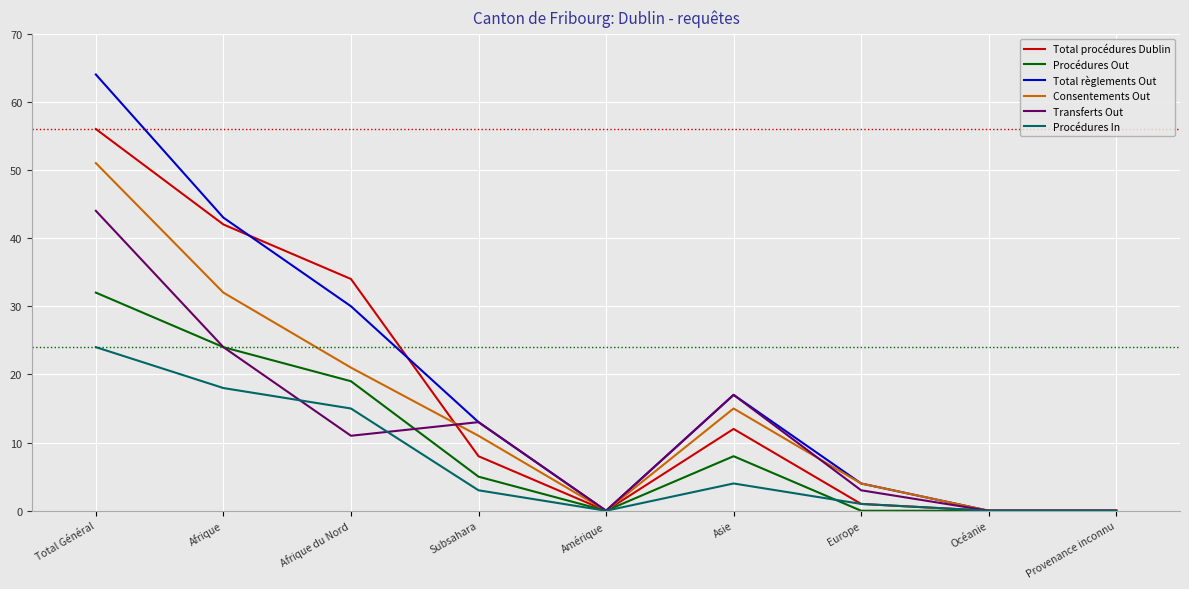

Rank the series by their maximum value, from highest to lowest.

Total règlements Out, Total procédures Dublin, Consentements Out, Transferts Out, Procédures Out, Procédures In